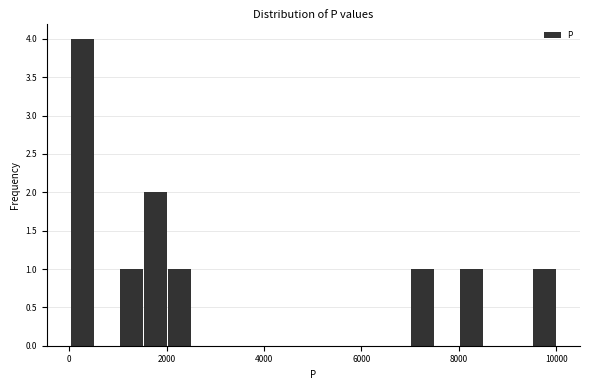

Around what value on the x-axis is the tallest bar? Give the approximate position of its centre, as read against the axis.

200